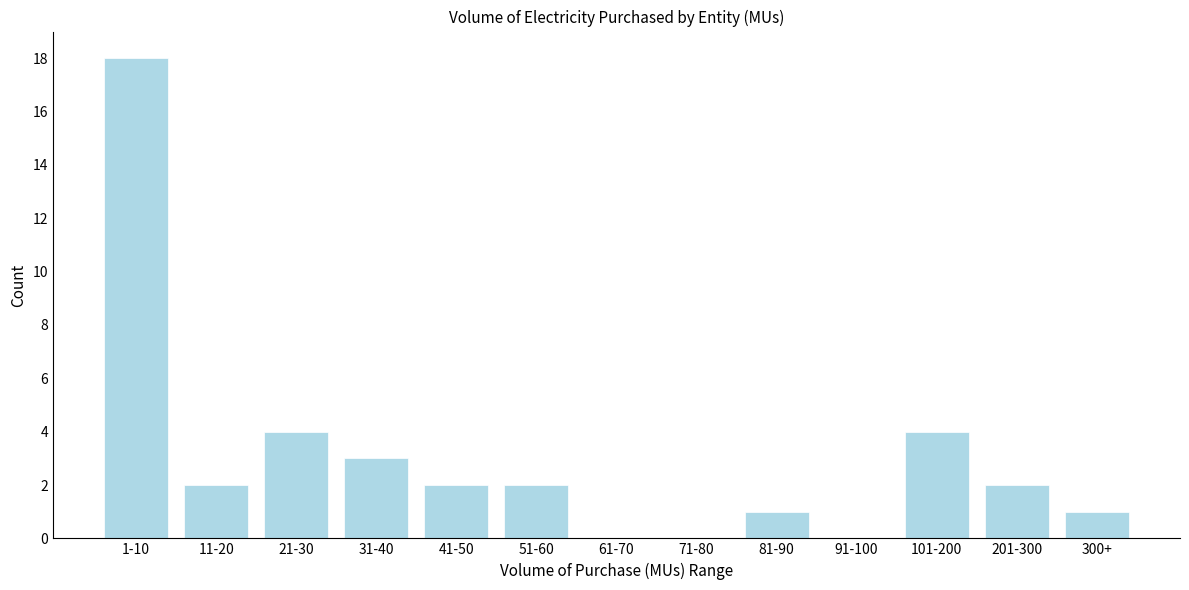

Reading left to right, what are all the values shown in this chart?

1-10=18	11-20=2	21-30=4	31-40=3	41-50=2	51-60=2	61-70=0	71-80=0	81-90=1	91-100=0	101-200=4	201-300=2	300+=1